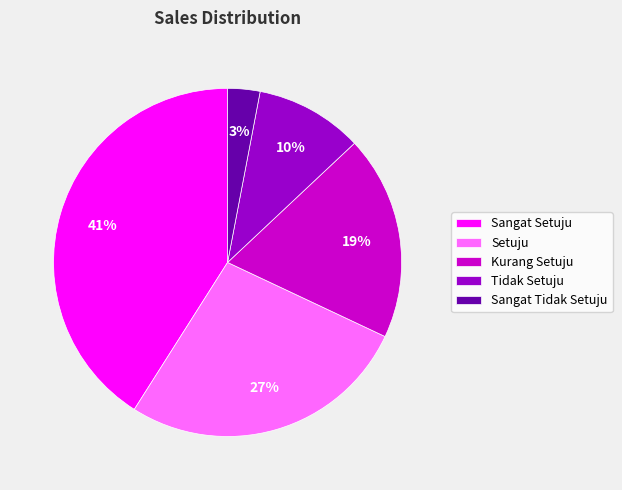

What percentage is the Kurang Setuju slice, to the nearest percent?

19%